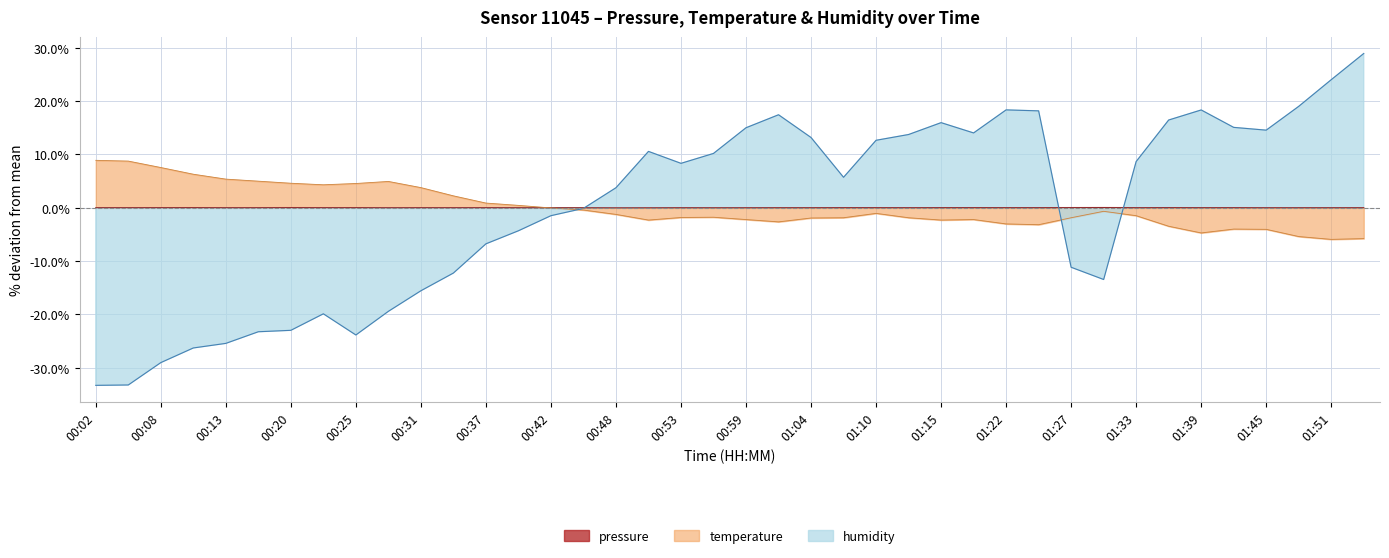

Is the value of humidity at 01:51 greater than the value of pressure at 00:34?

Yes